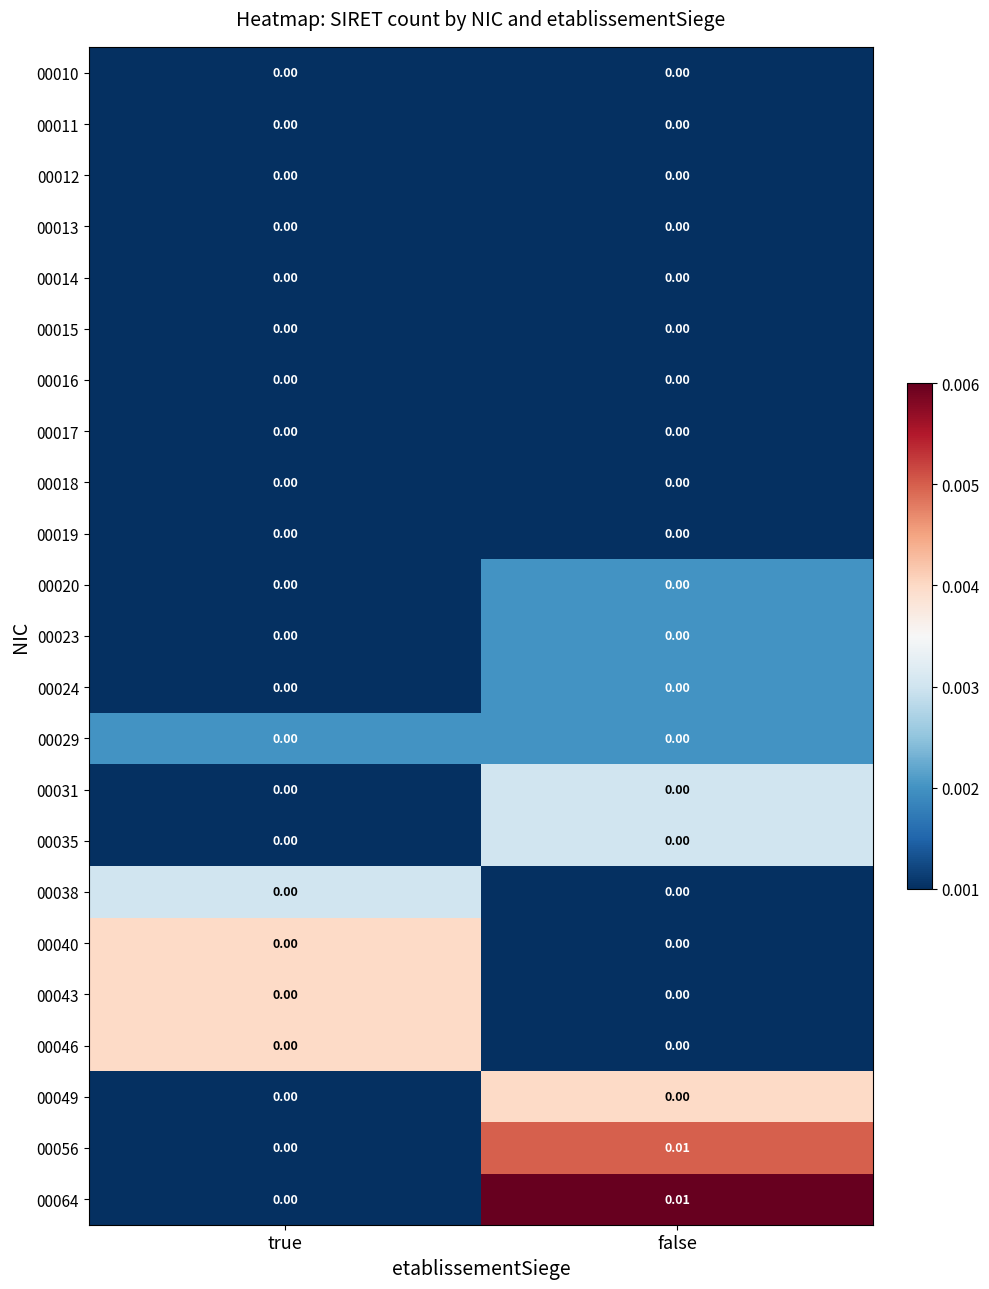

At which category is the sum across all series the highest?

false